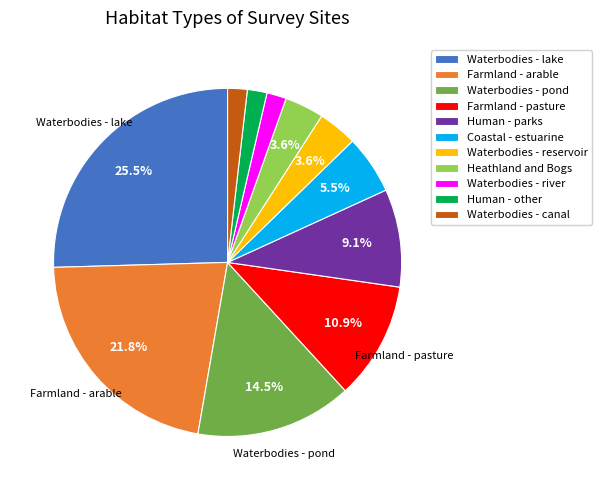

Is the sum of Waterbodies - river and Waterbodies - pond greater than half?

No